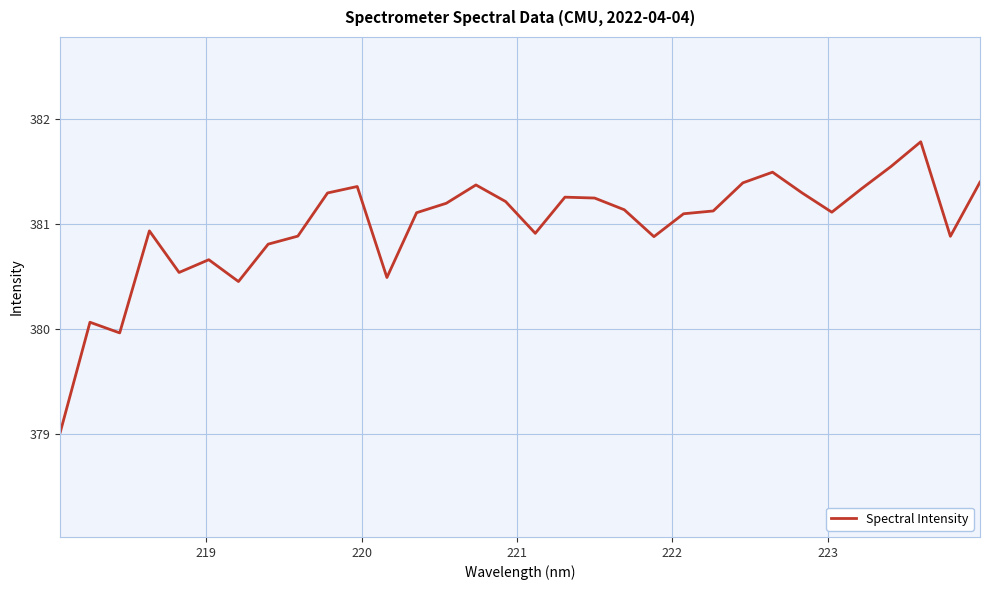

What is the difference between the second highest and minimum values?

2.5